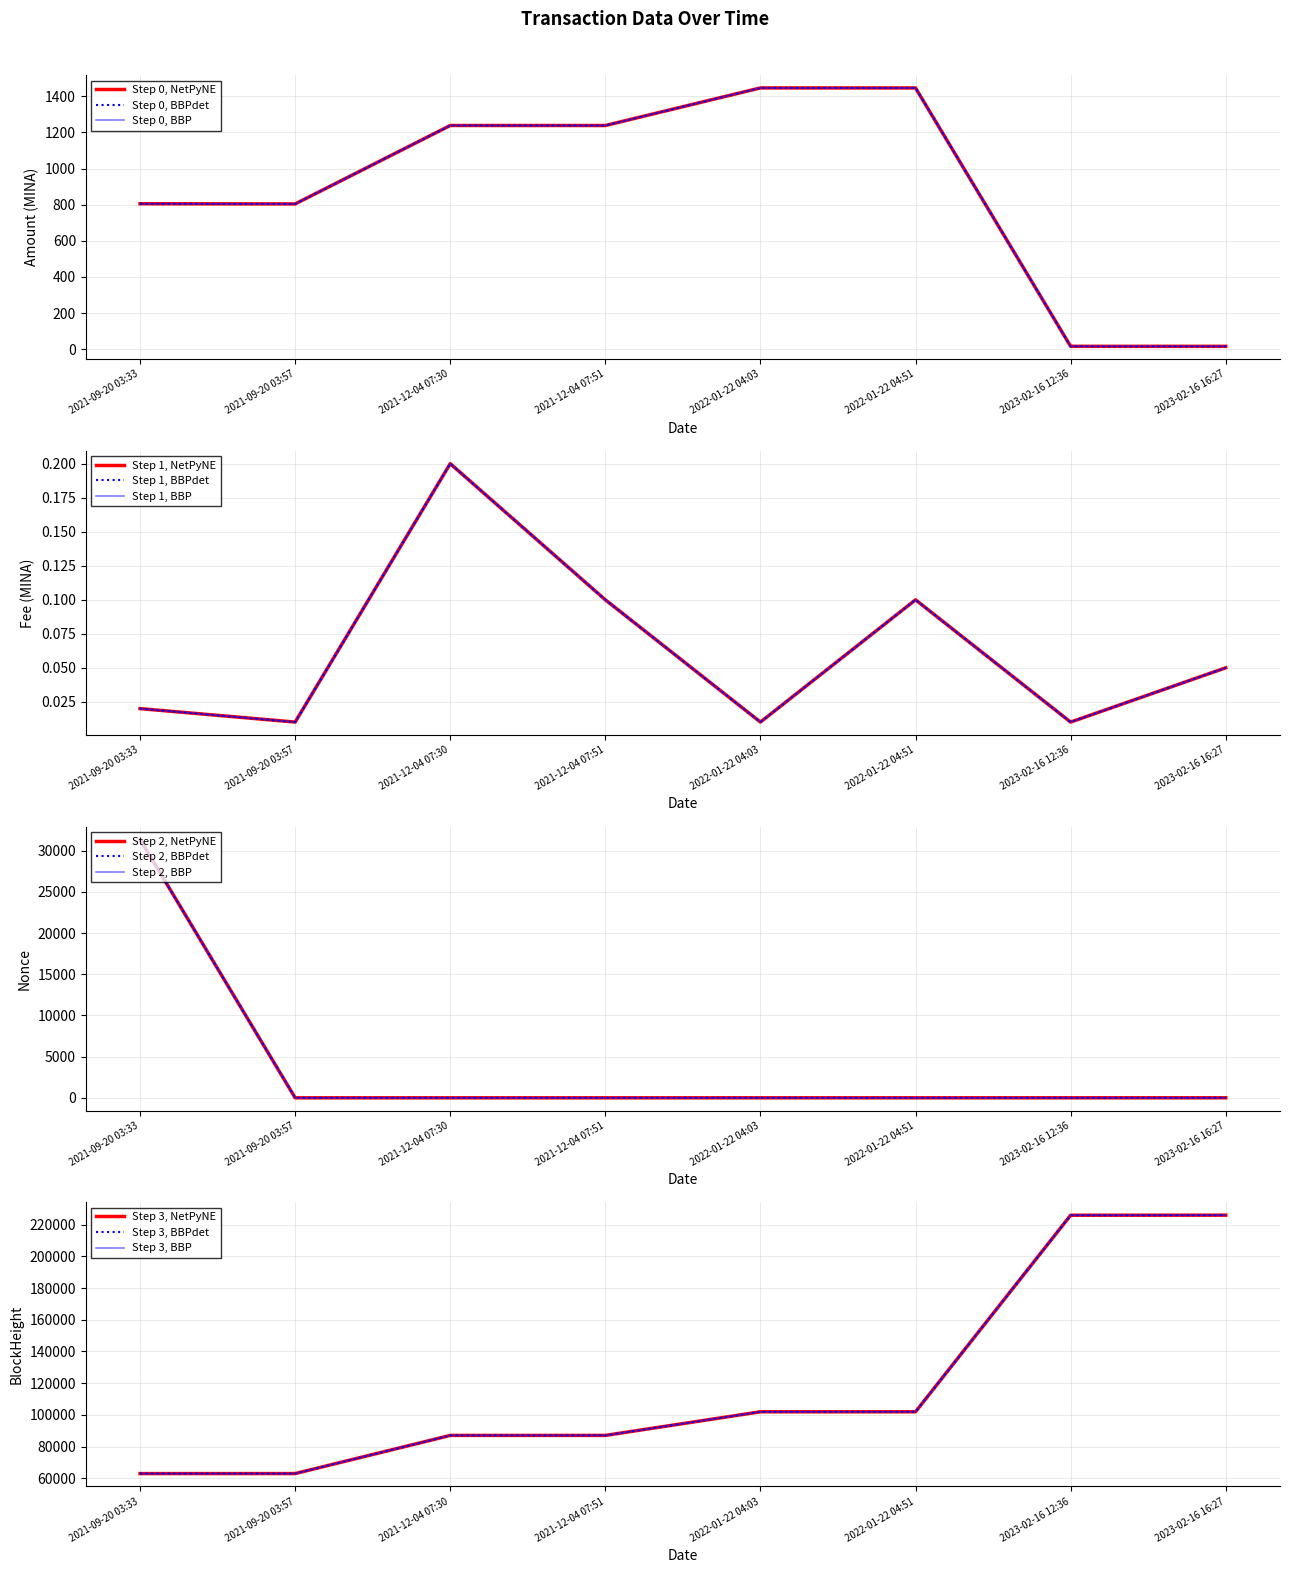

Is this an area chart (filled region under the line)?

No